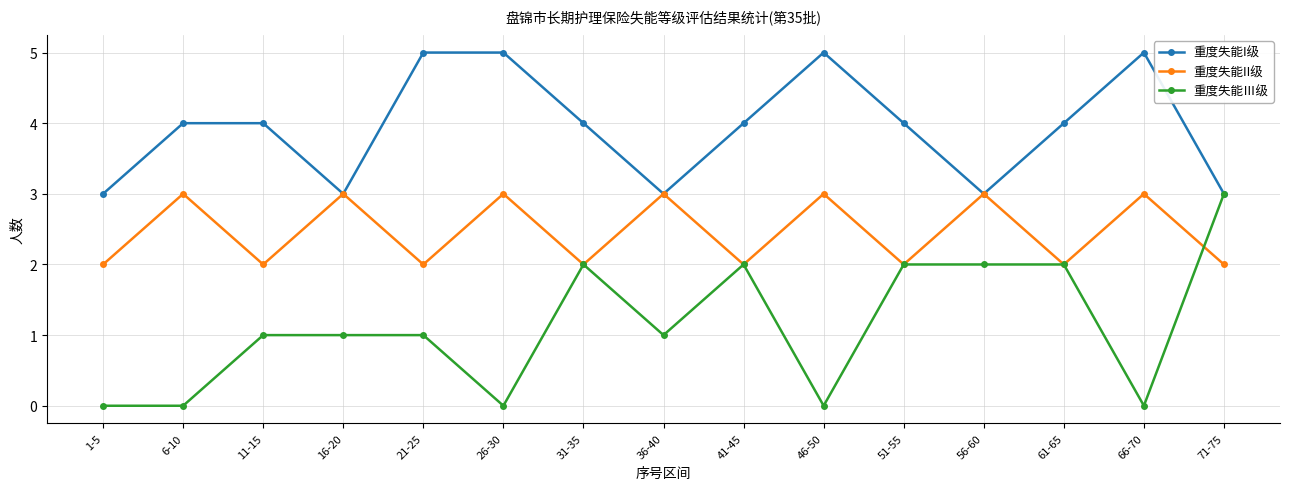

Is it true that 重度失能Ⅲ级 equals -2 at 6-10?

False